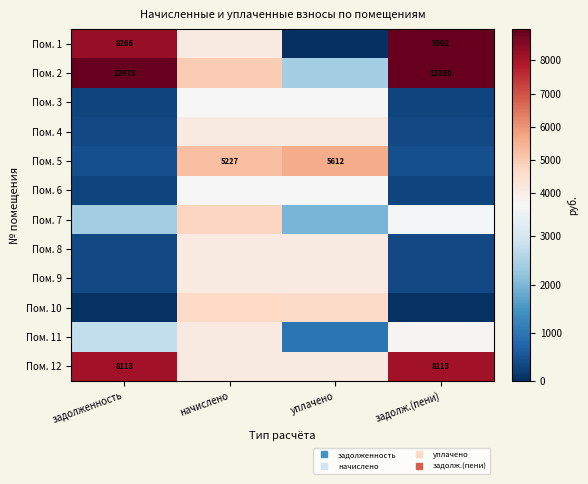

Between начислено and задолженность, which is larger?

задолженность